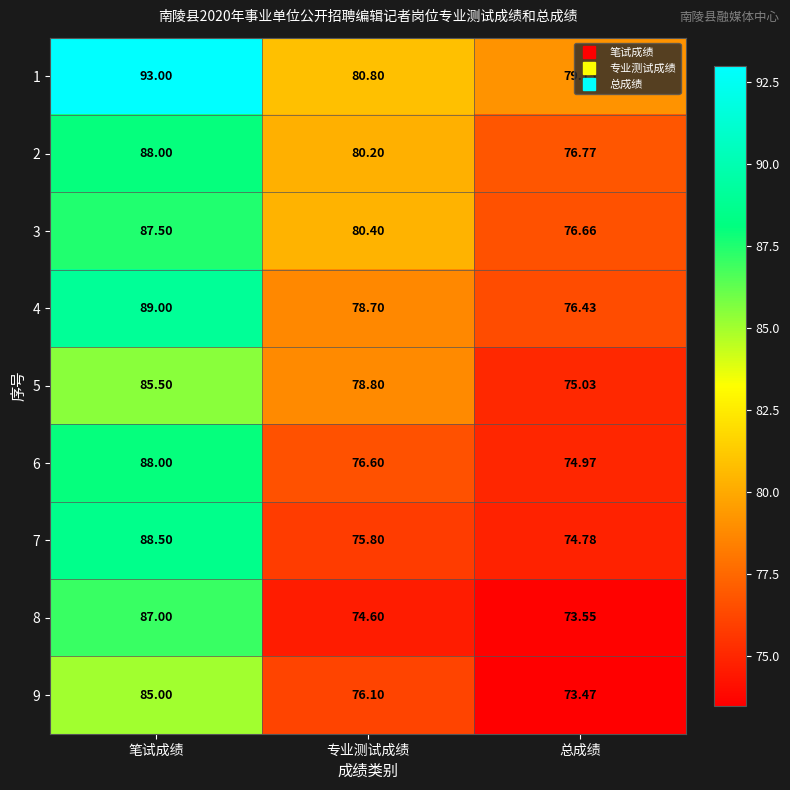

Which series changed the most between 笔试成绩 and 总成绩?

1